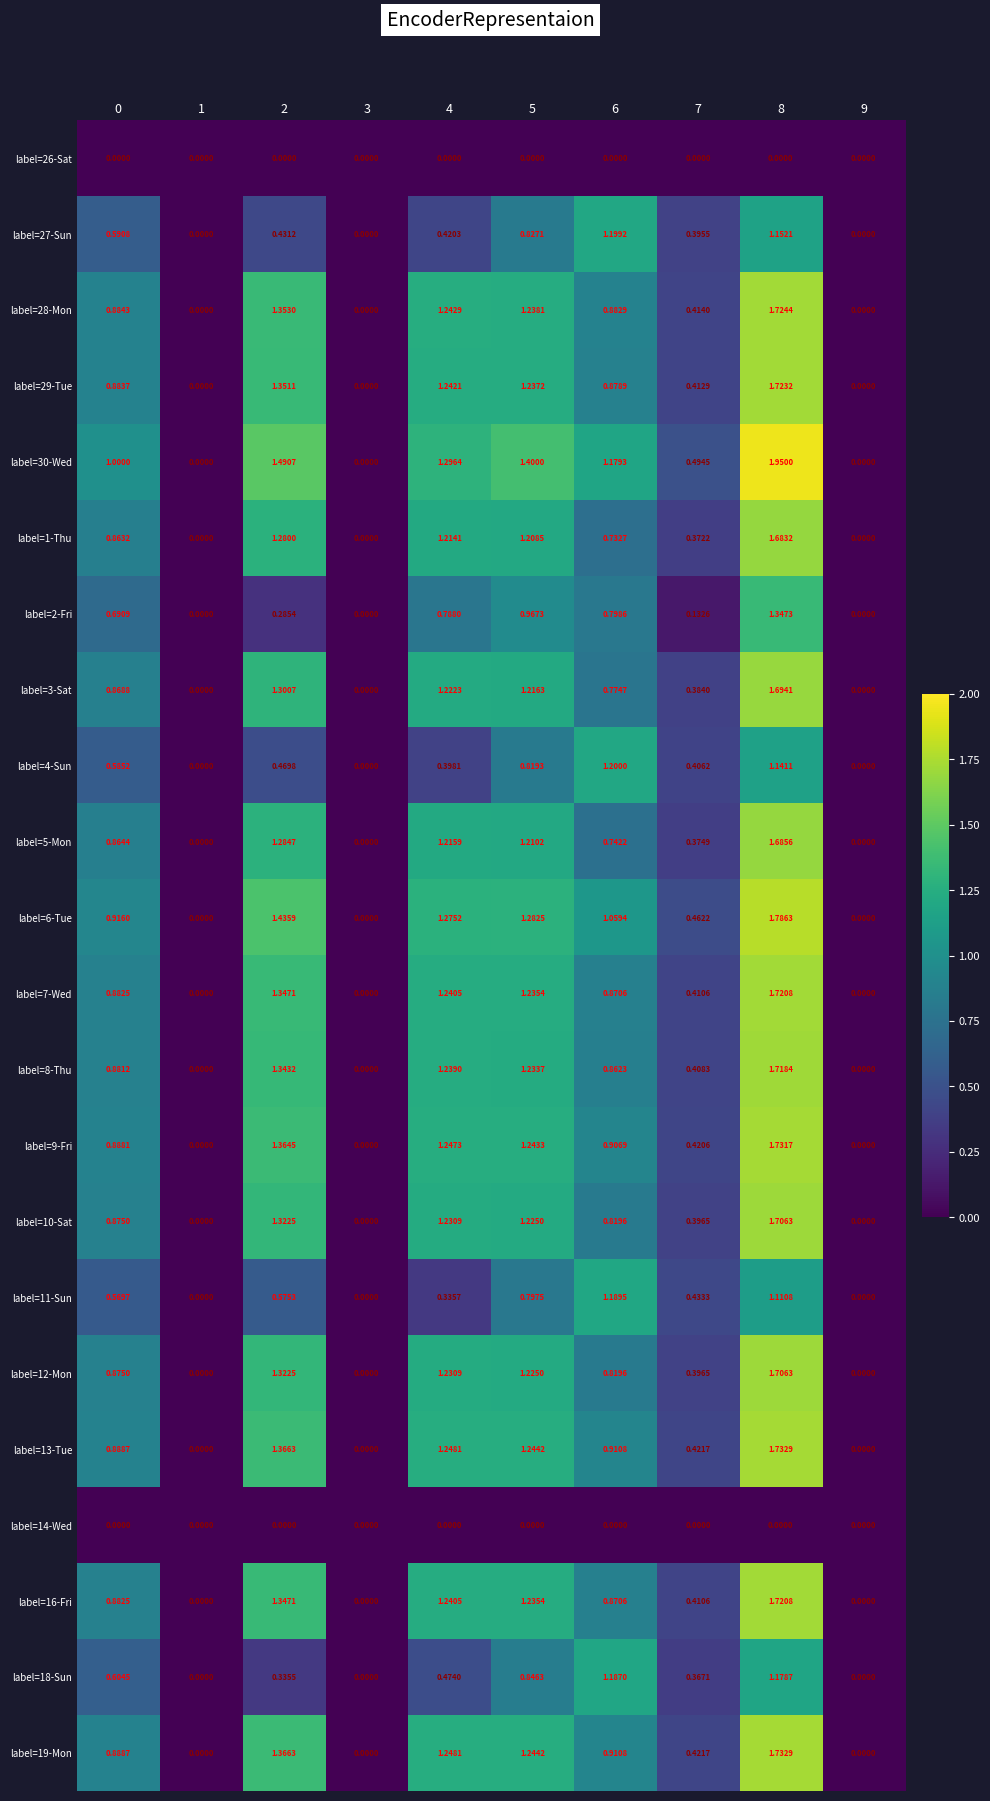

Is the value of label=1-Thu at 7 greater than the value of label=5-Mon at 9?

Yes